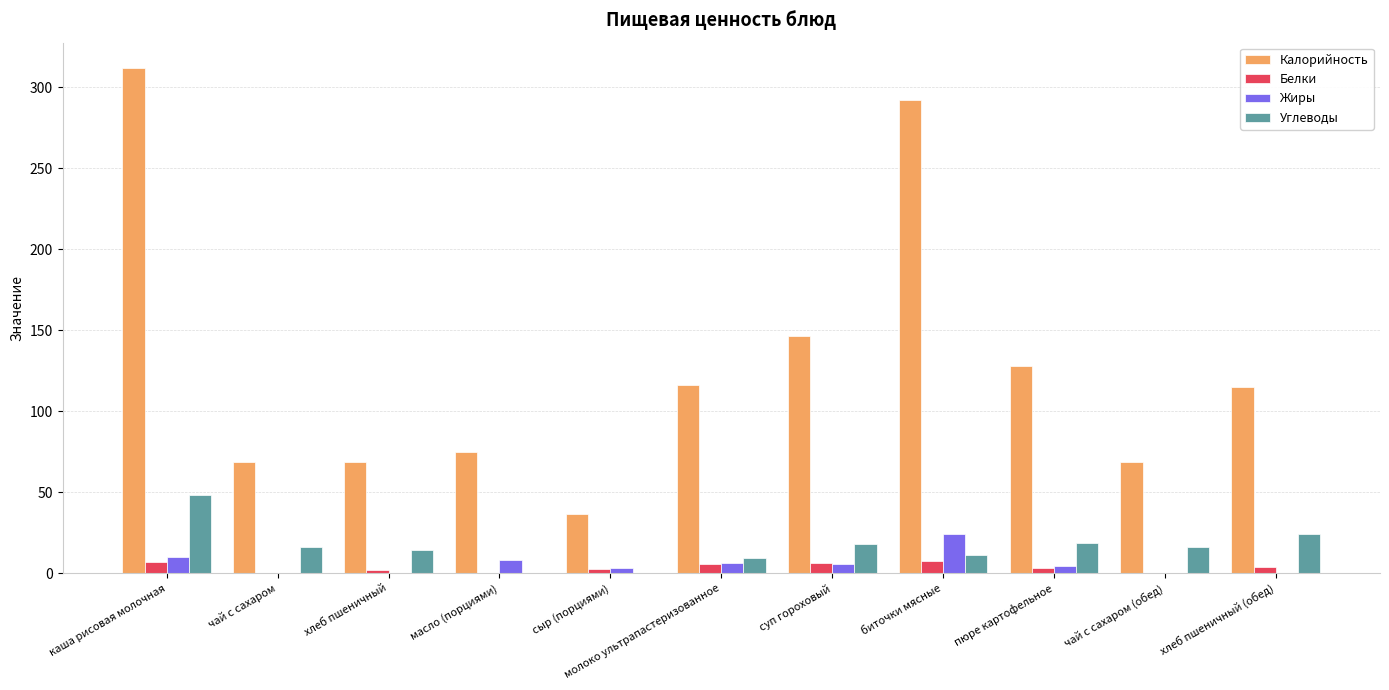

True or false: Калорийность has a value of 128.1 at пюре картофельное.

True